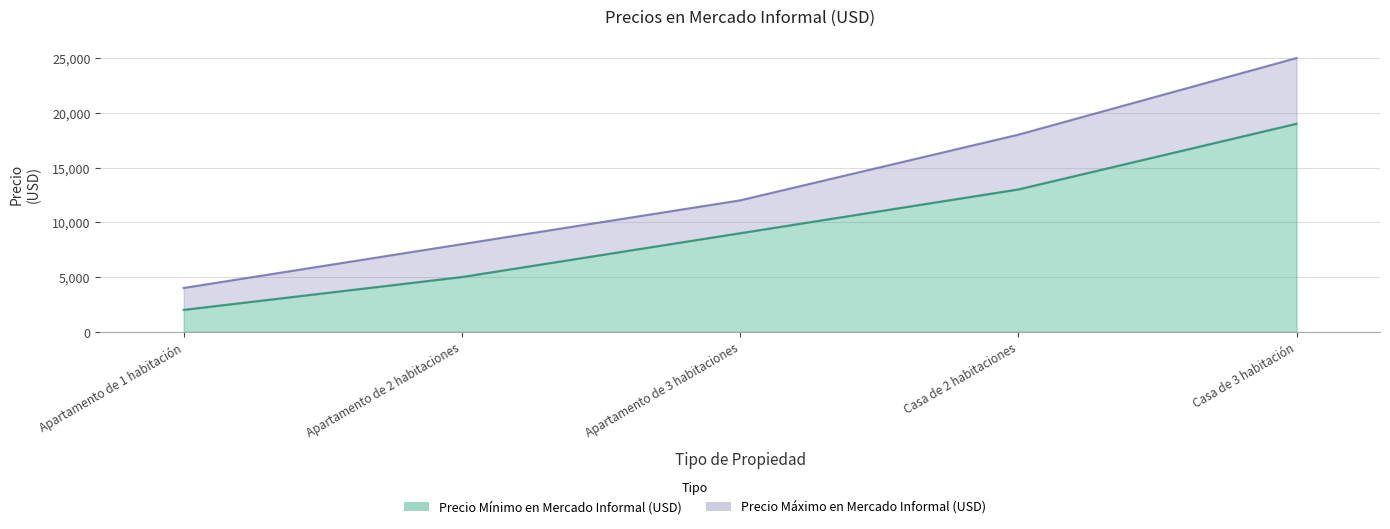

Does the chart display data point markers on the line(s)?

No